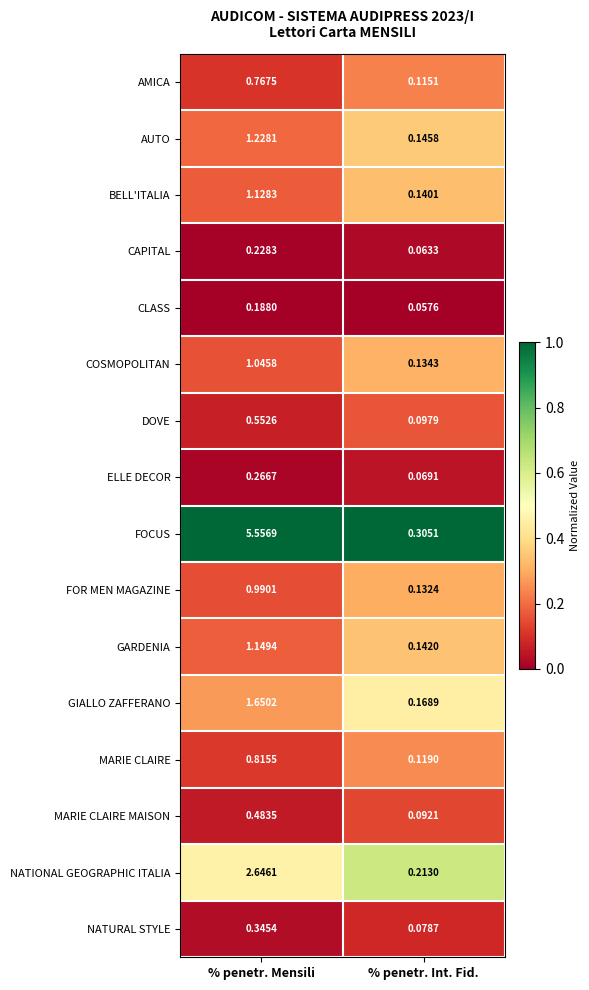

Between % penetr. Mensili and % penetr. Int. Fid., which series saw the biggest shift?

FOCUS